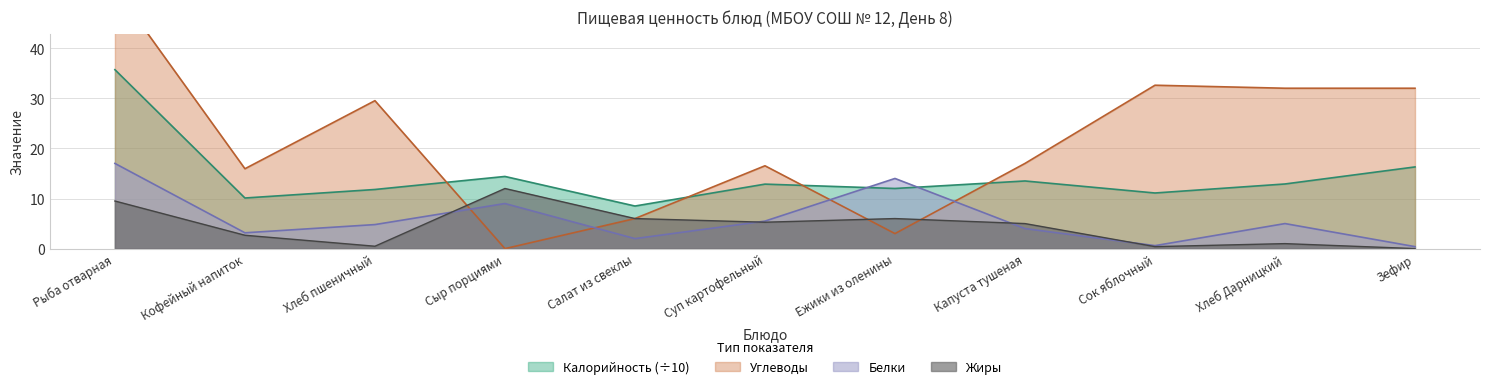

True or false: Белки has a value of 9.0 at Сыр порциями.

True